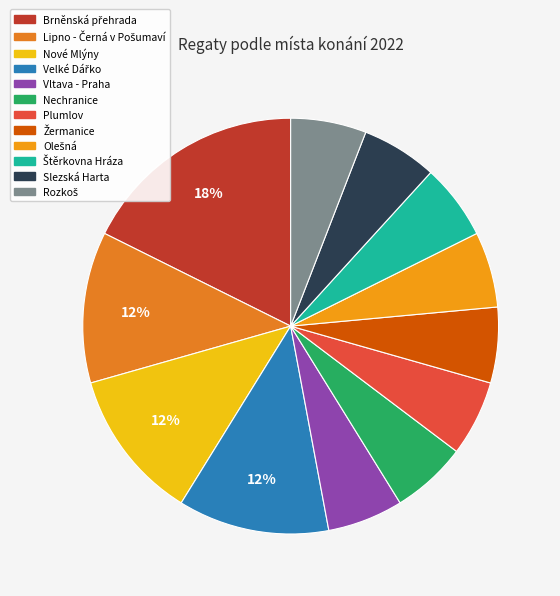

Which category has the biggest portion of the pie?

Brněnská přehrada